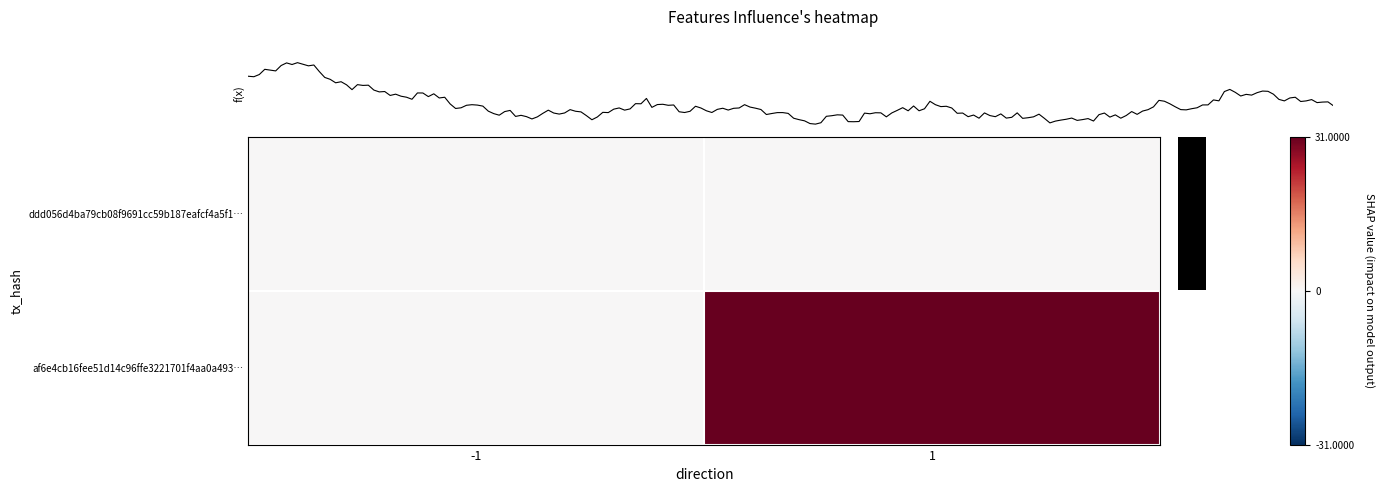

Is the value of row_0 at 1 greater than the value of row_1 at -1?

No